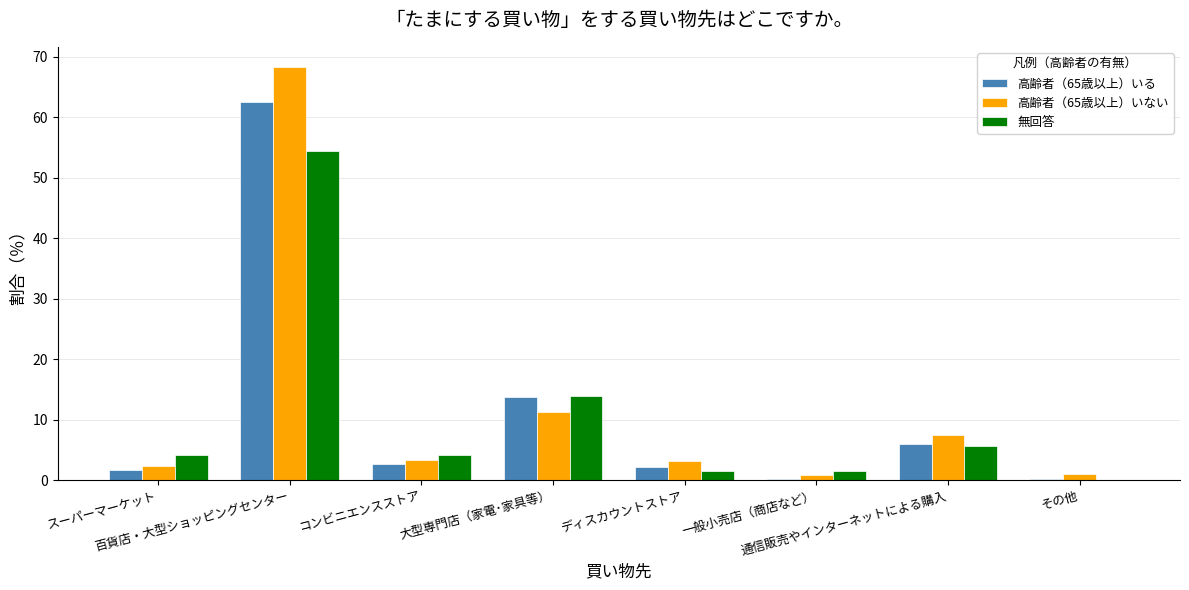

How many distinct data groups are displayed?

3